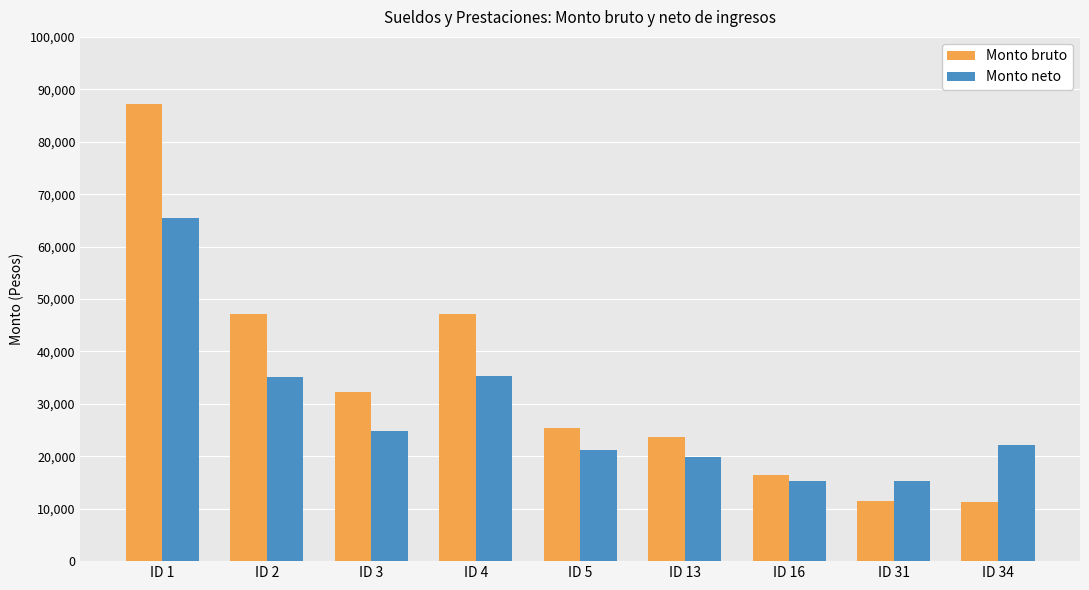

List the series in order of their peak value, lowest first.

Monto neto, Monto bruto